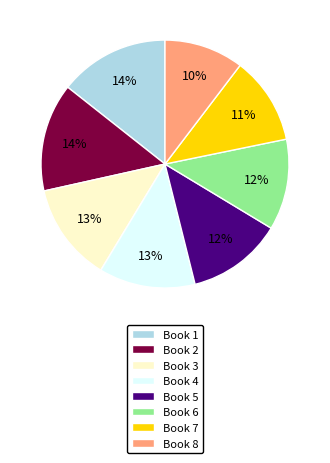

What percentage is the Book 8 slice, to the nearest percent?

10%